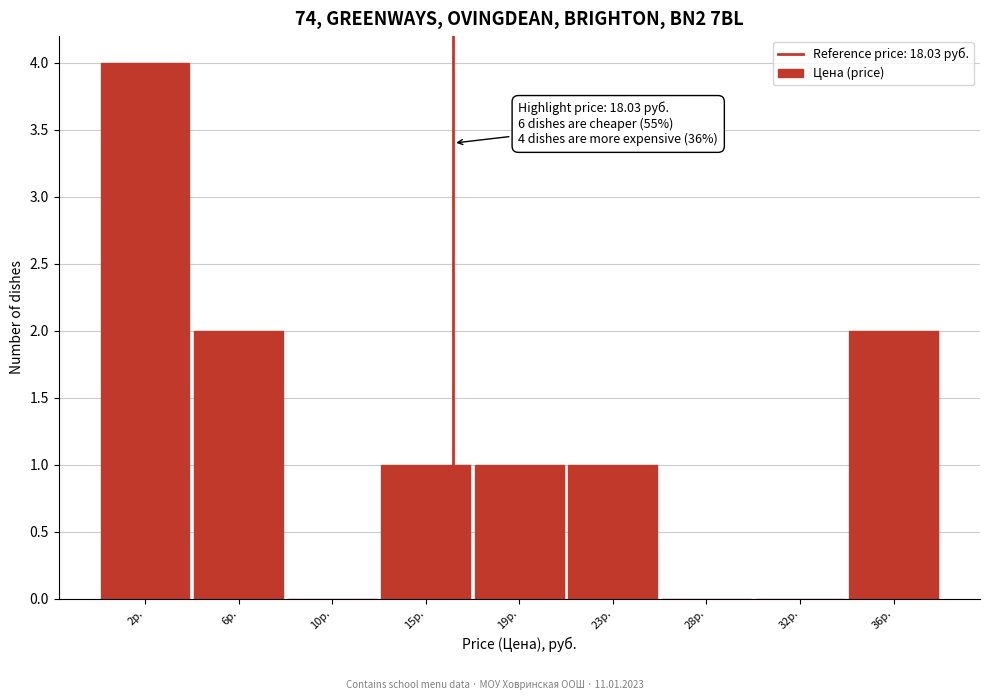

Reading left to right, transcribe all the data shown in this chart.

2р.=4	6р.=2	10р.=0	15р.=1	19р.=1	23р.=1	28р.=0	32р.=0	36р.=2